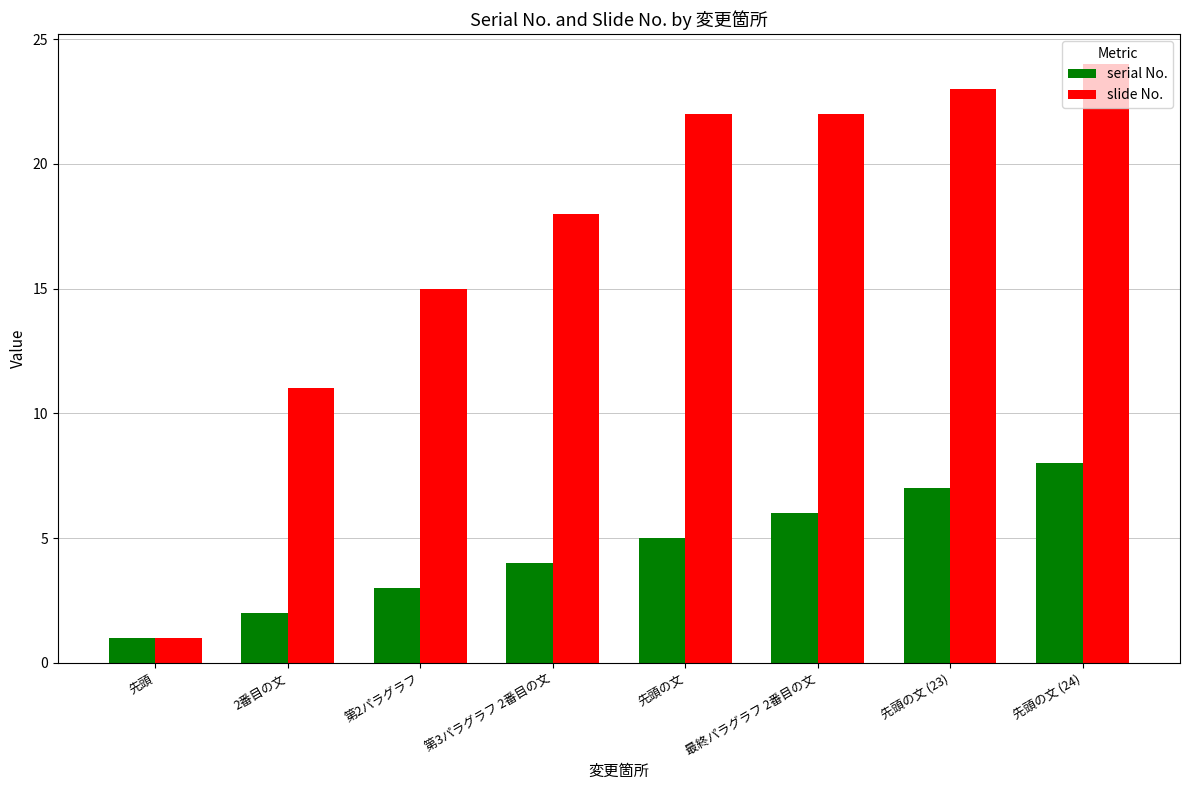

What is the difference between the second highest and minimum values in the serial No. series?

6